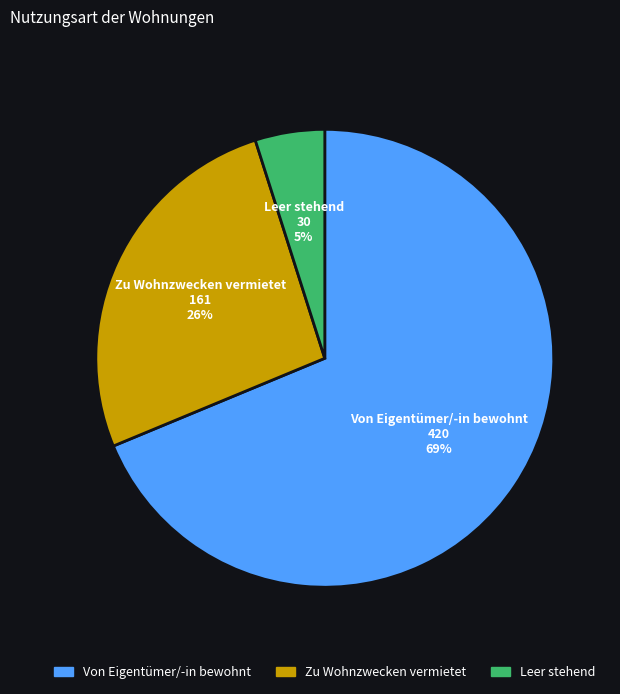

What is the smallest slice in the pie chart?

Leer stehend